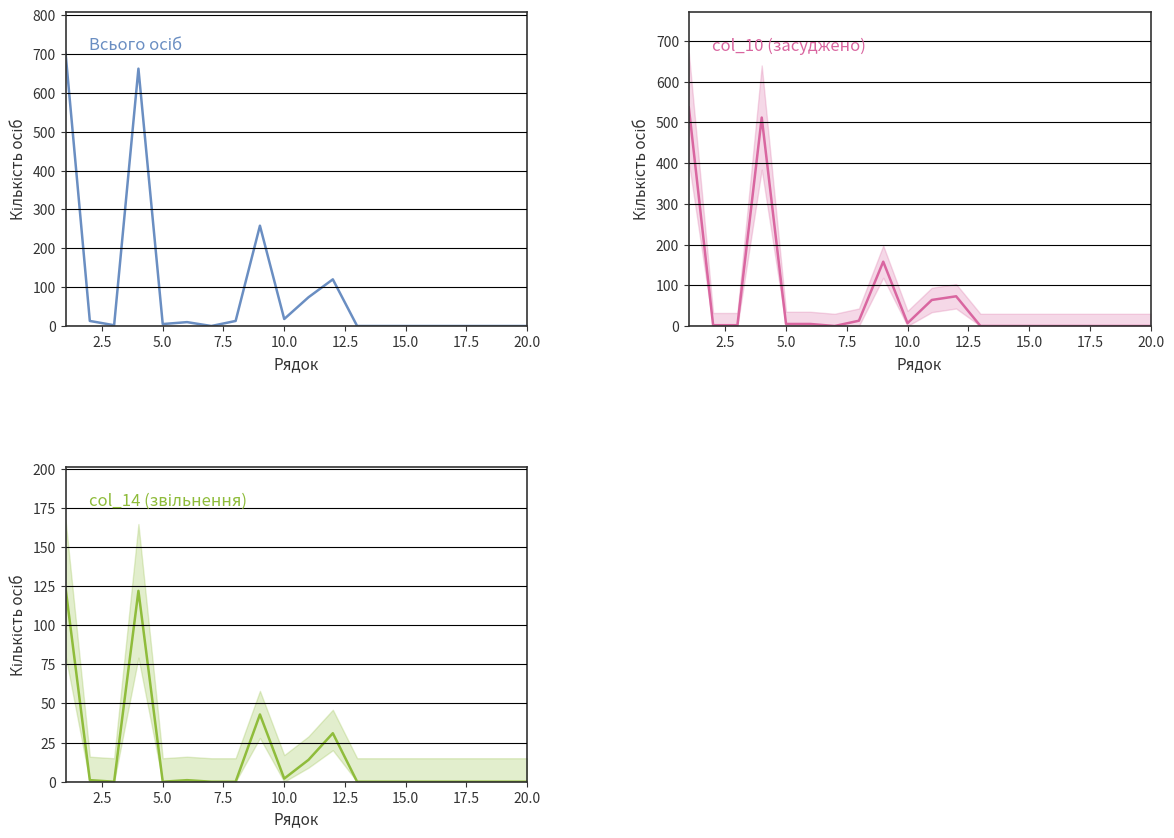

True or false: col_10 (засуджено) and col_14 (звільнення) cross at least once.

False